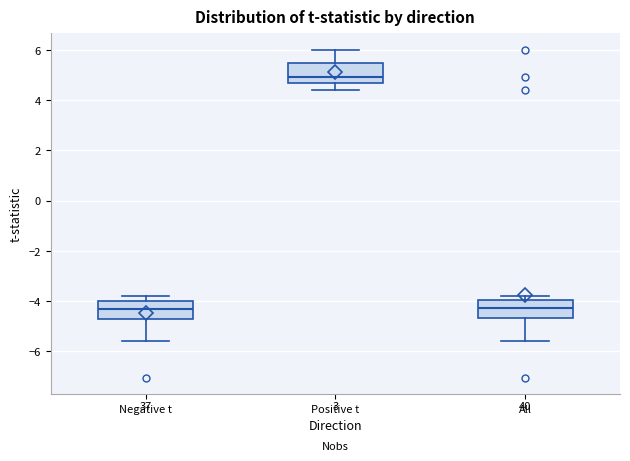

Where does the lower whisker of the box for Positive t end on the y-axis? The values are not printed on the chart, so give them approximately, as read against the axis.

4.4